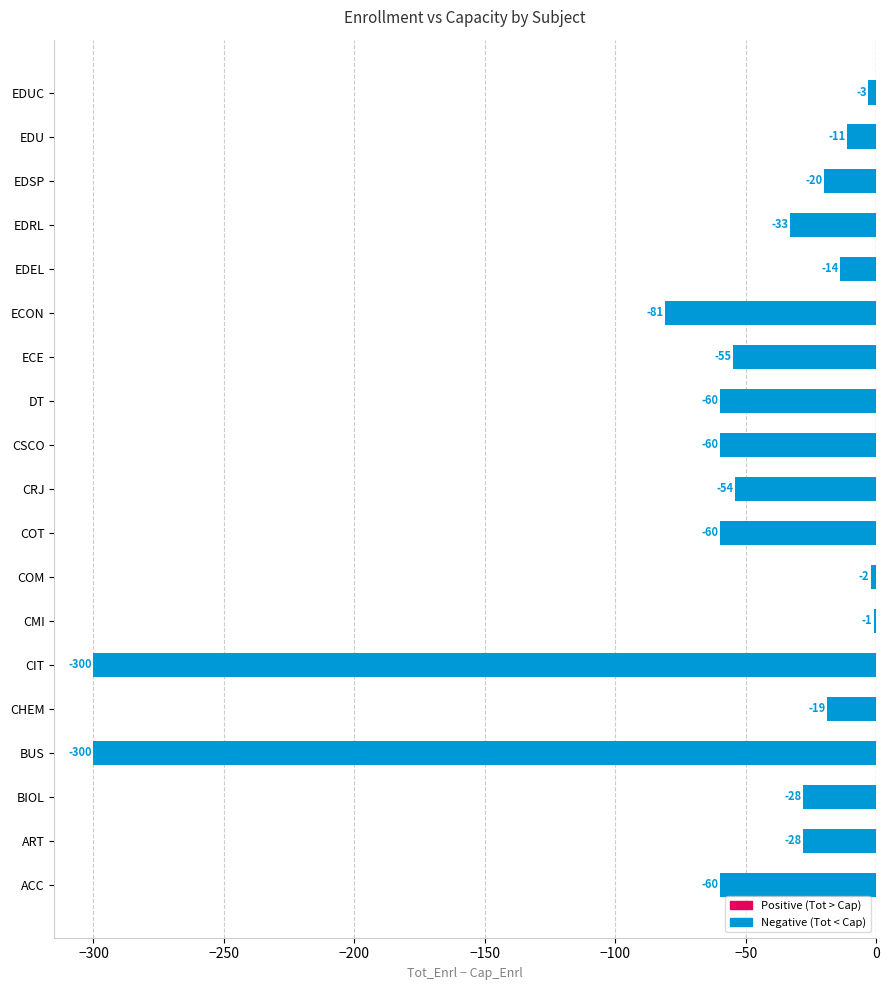

The chart shows a value of -28 at BIOL. True or false?

True